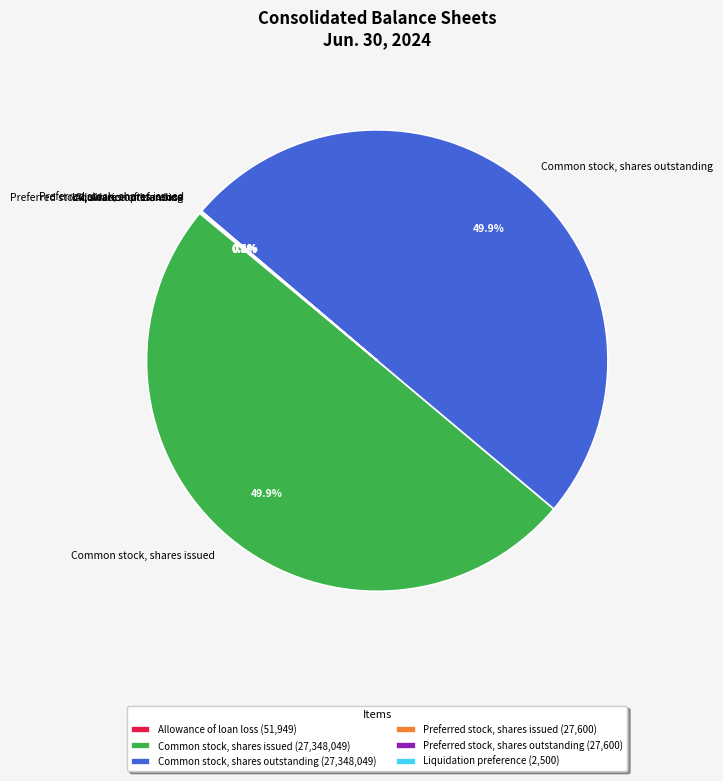

How much of the chart is everything except Common stock, shares issued?

50.1%